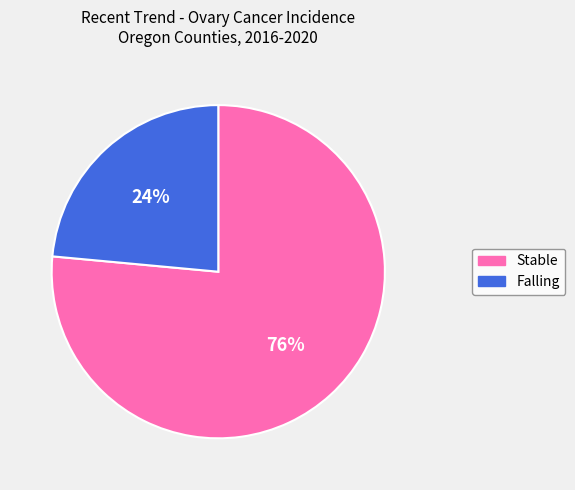

To the nearest percent, what is the average slice percentage?

50%